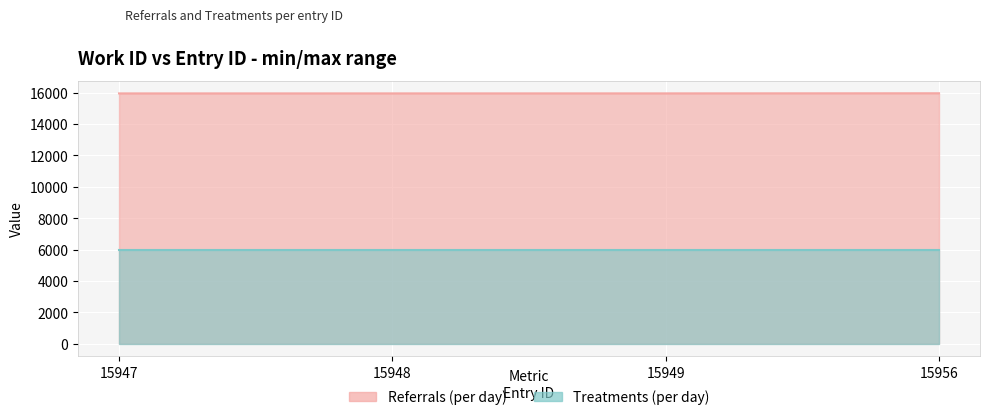

What is the average value?

15950